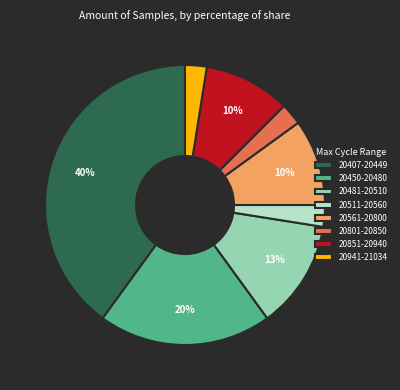

Approximately how many times larger is the value at 20481-20510 compared to 20851-20940?

1.3